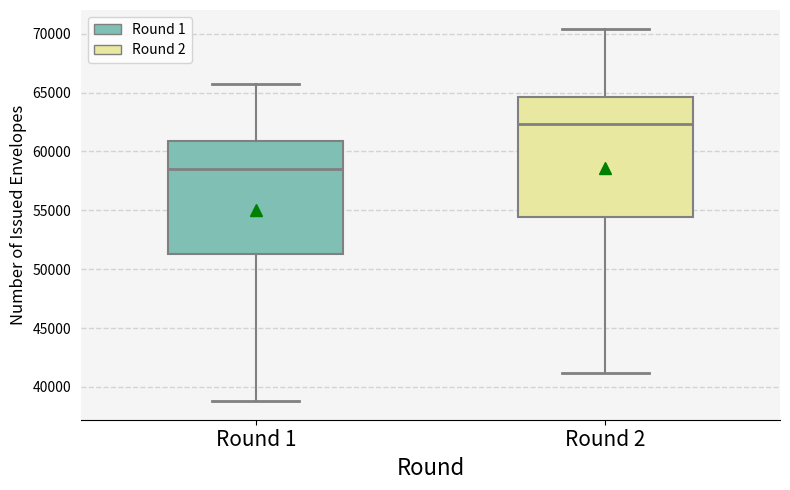

Reading left to right, read every box against the y-axis: the position of its median line, the range the box covers, and the ends of its whiskers. The values are not printed on the chart, so give them approximately, as read against the axis.

Round 1: median 58500, box 51500 to 61000, whiskers 39000 to 65500
Round 2: median 62500, box 54500 to 64500, whiskers 41000 to 70500